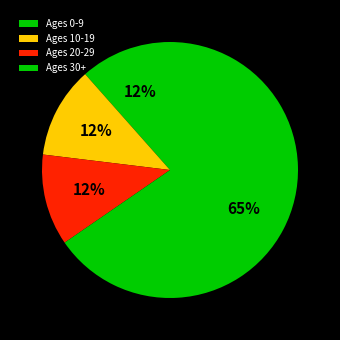

To the nearest percent, what is the average slice percentage?

25%